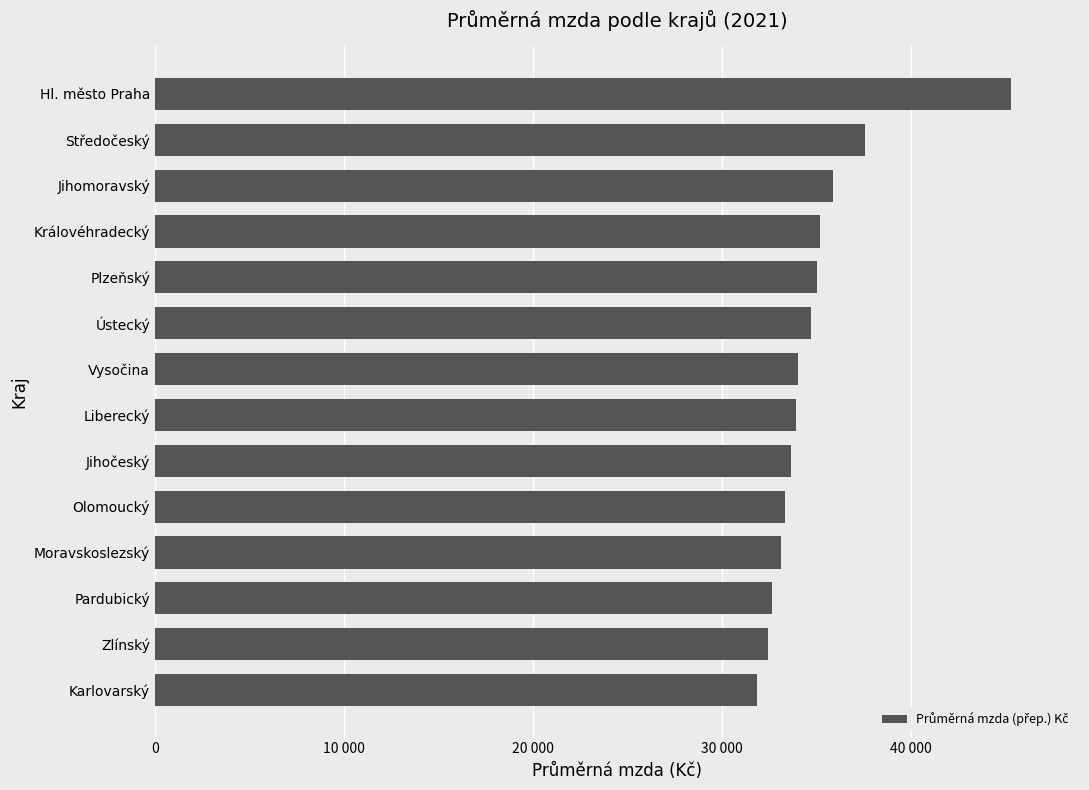

Are the bars horizontal?

Yes